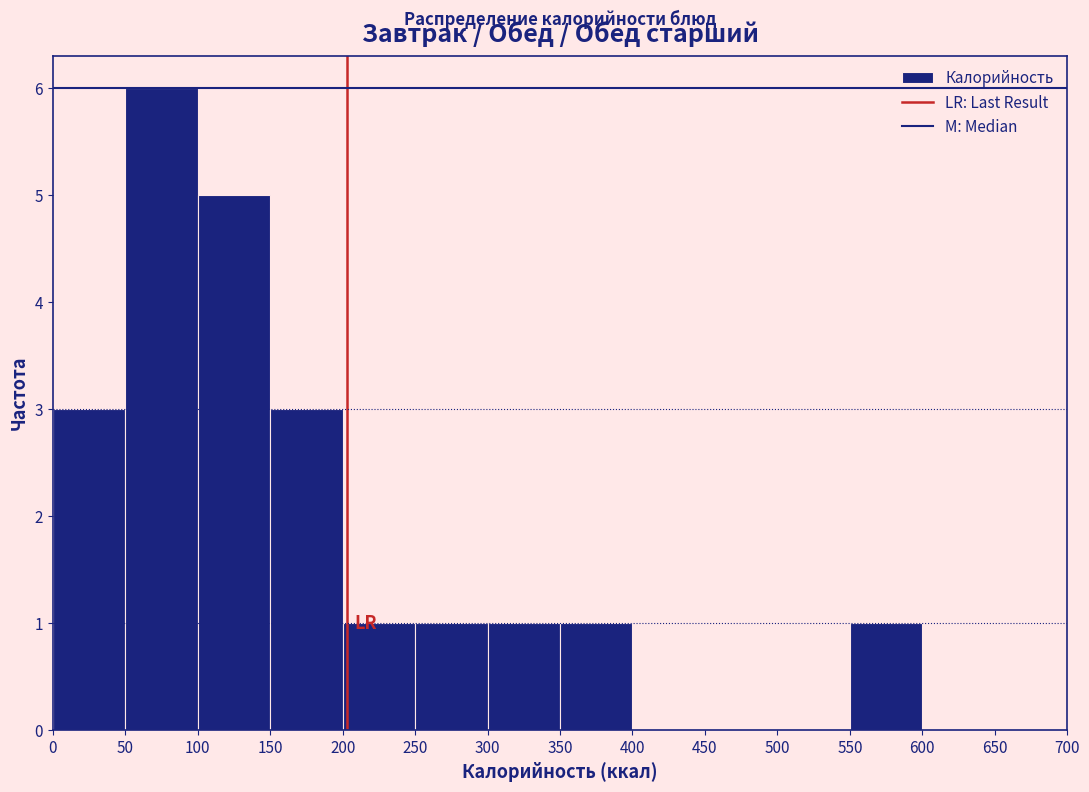

What is the height of the bar covering 250 to 300 on the x-axis? The values are not printed on the chart, so give them approximately, as read against the axis.

1